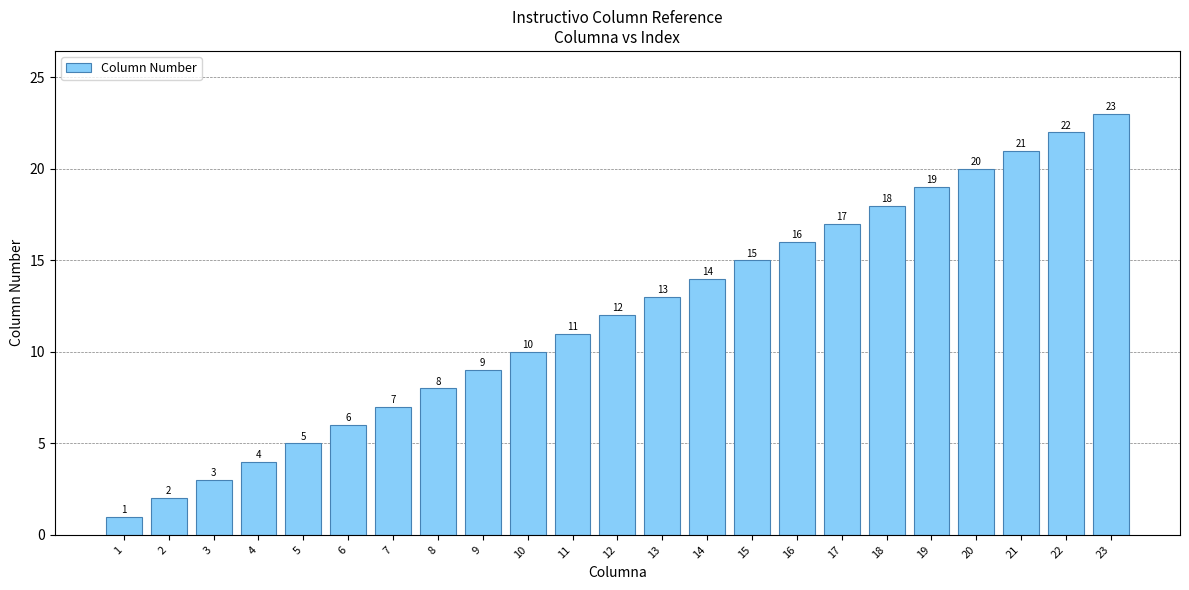

Reading left to right, list all the values displayed in this chart.

1=1	2=2	3=3	4=4	5=5	6=6	7=7	8=8	9=9	10=10	11=11	12=12	13=13	14=14	15=15	16=16	17=17	18=18	19=19	20=20	21=21	22=22	23=23